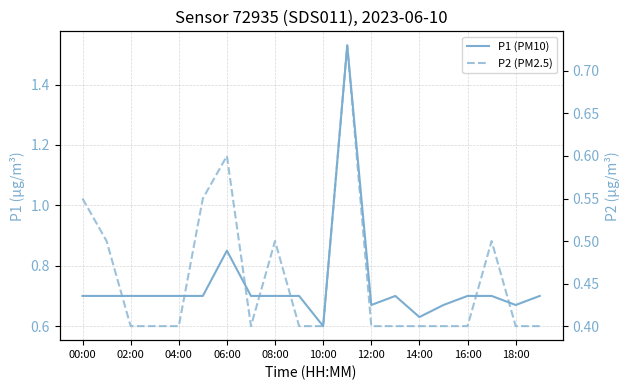

How many lines are shown in the chart?

2